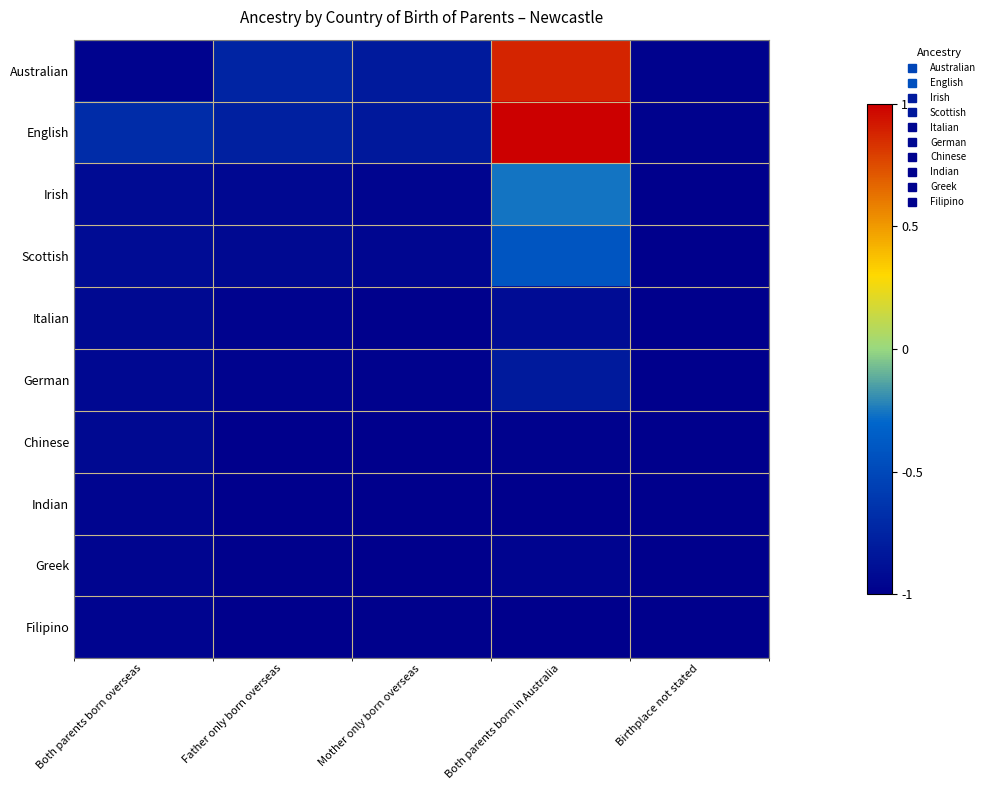

Rank the series by their maximum value, from highest to lowest.

English, Australian, Irish, Scottish, German, Italian, Chinese, Indian, Greek, Filipino